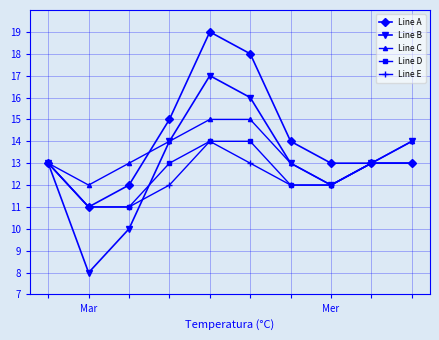

What is the maximum value for Line B?

17